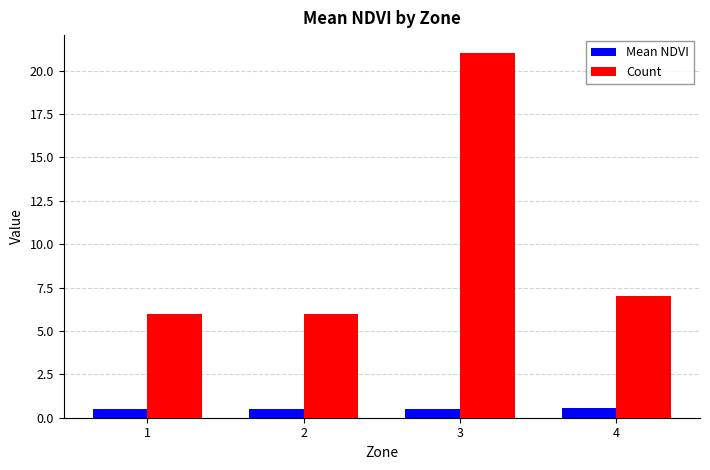

What are all the series names shown in the legend?

Mean NDVI, Count